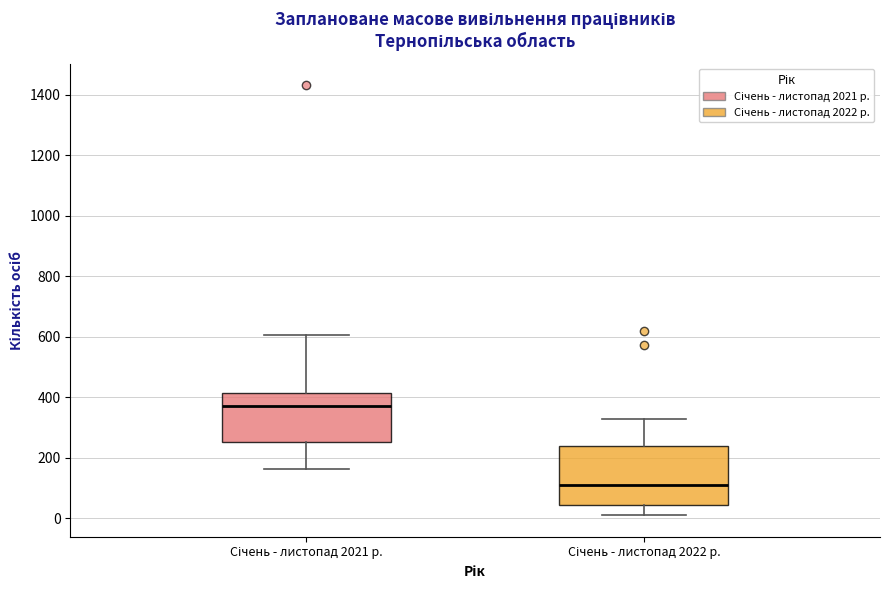

Reading left to right, transcribe this box plot: for each box, give where its median line is, the range the box spans, and where its two whiskers end, as read against the y-axis. The values are not printed on the chart, so give them approximately, as read against the axis.

Січень - листопад 2021 р.: median 380, box 260 to 420, whiskers 160 to 600
Січень - листопад 2022 р.: median 120, box 40 to 240, whiskers 20 to 320